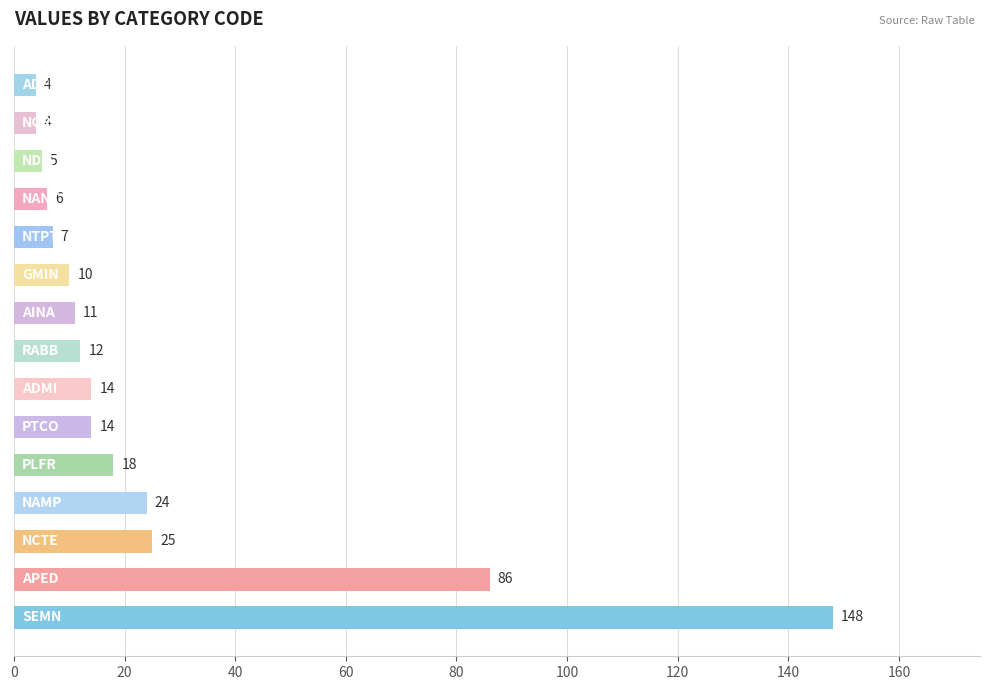

What is the difference between the maximum and minimum values?

144